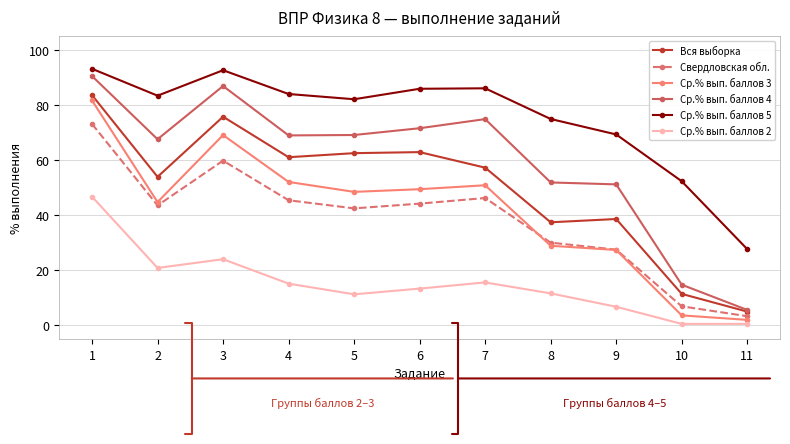

How many lines are shown in the chart?

6